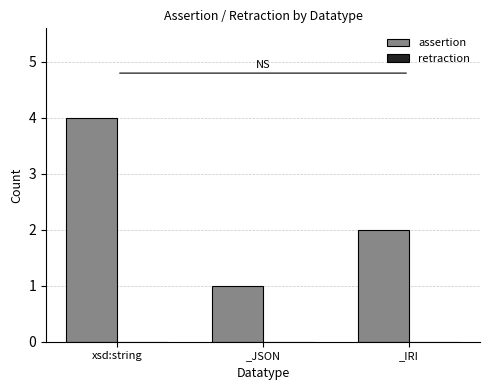

What is the ratio of the value at _IRI to the value at xsd:string?

0.5